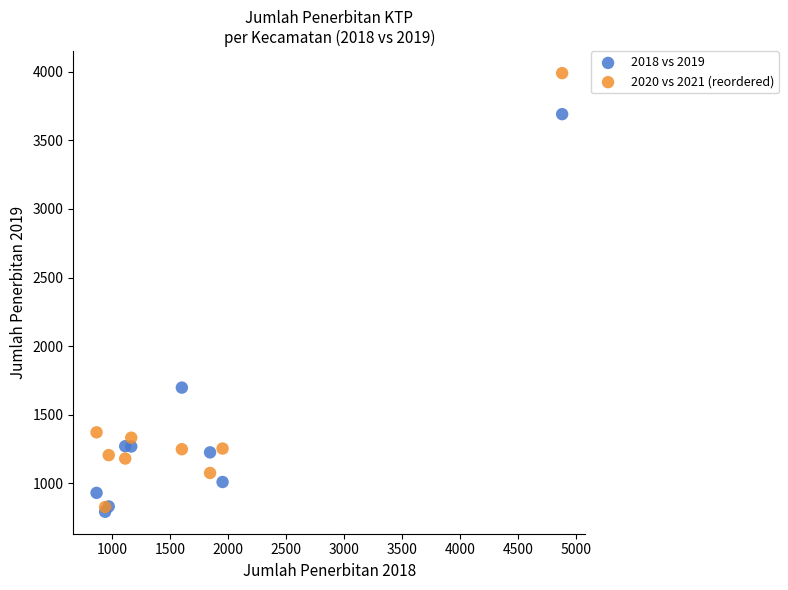

Which series has the widest spread of Y values?

2020 vs 2021 (reordered)